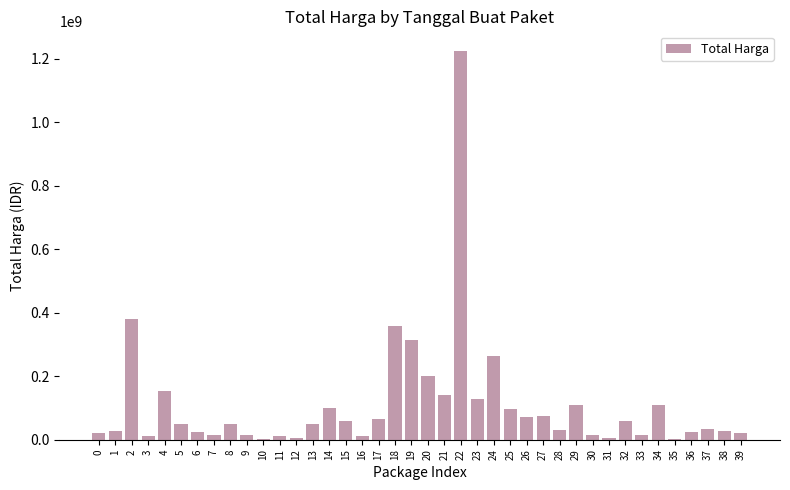

Is it true that the value at 4 is 152477000?

True